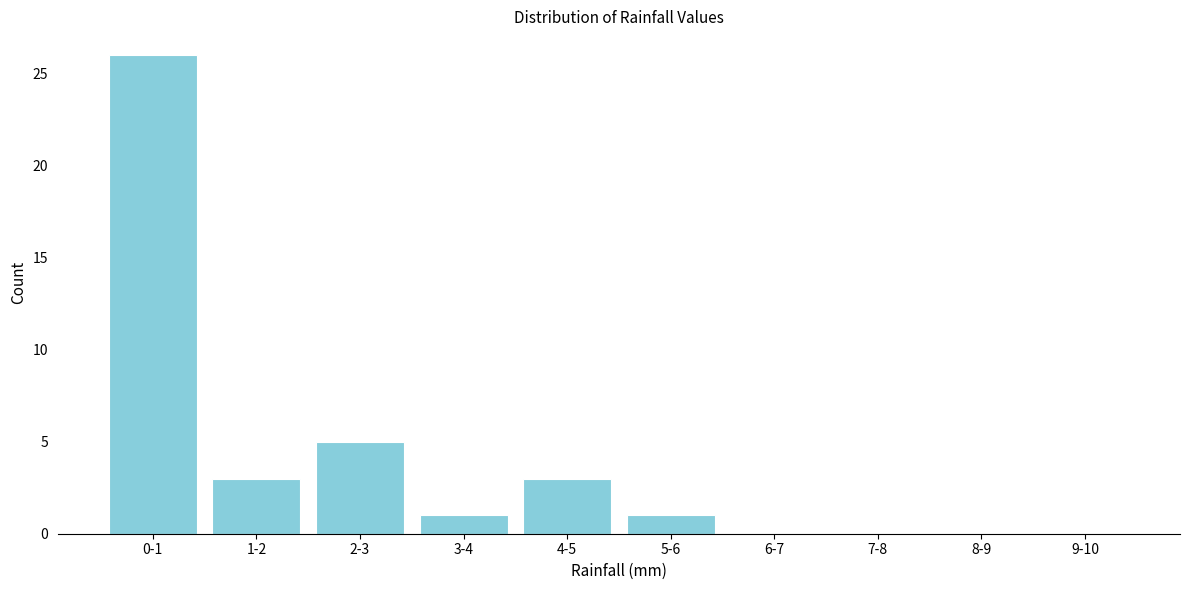

Reading left to right, list all the values displayed in this chart.

0-1=26	1-2=3	2-3=5	3-4=1	4-5=3	5-6=1	6-7=0	7-8=0	8-9=0	9-10=0